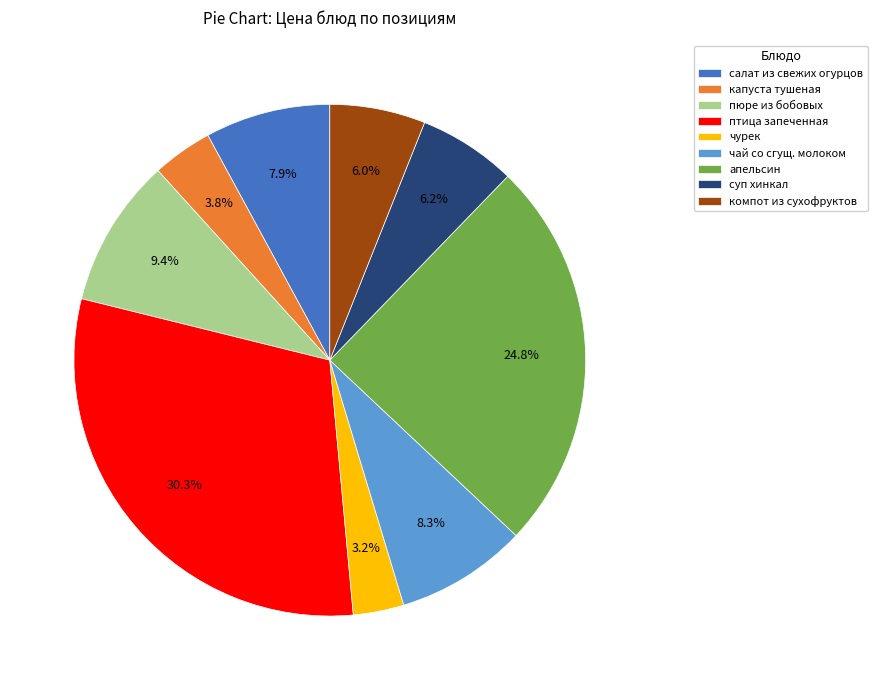

What is the largest slice in the pie chart?

птица запеченная